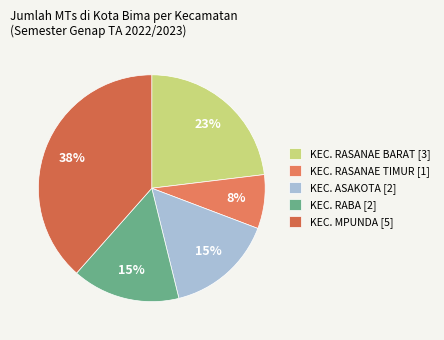

True or false: KEC. MPUNDA [5] accounts for 33% of the total.

False